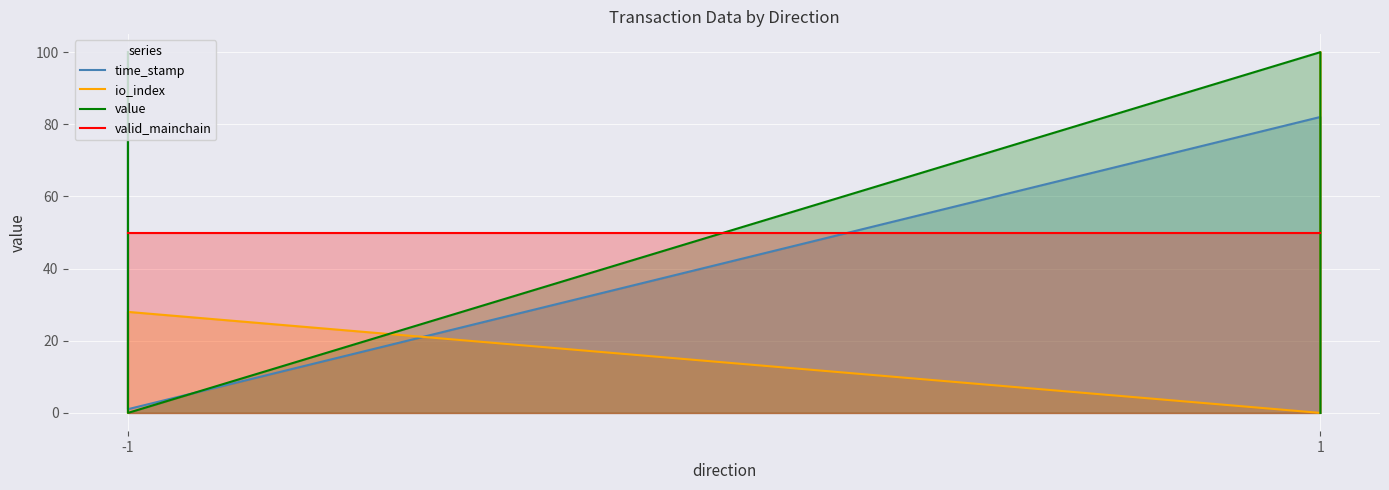

Between -1 and 1, which series saw the biggest shift?

value